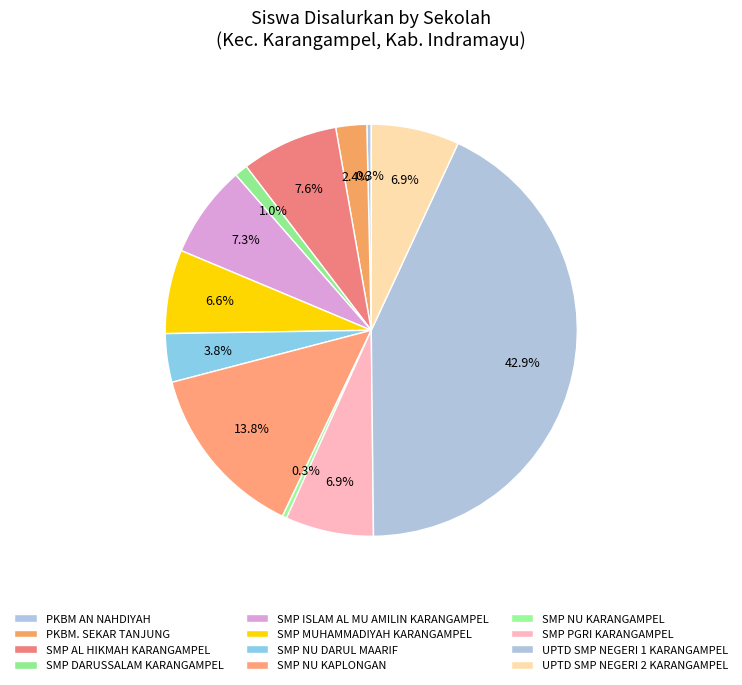

Count the number of slices in the pie.

12